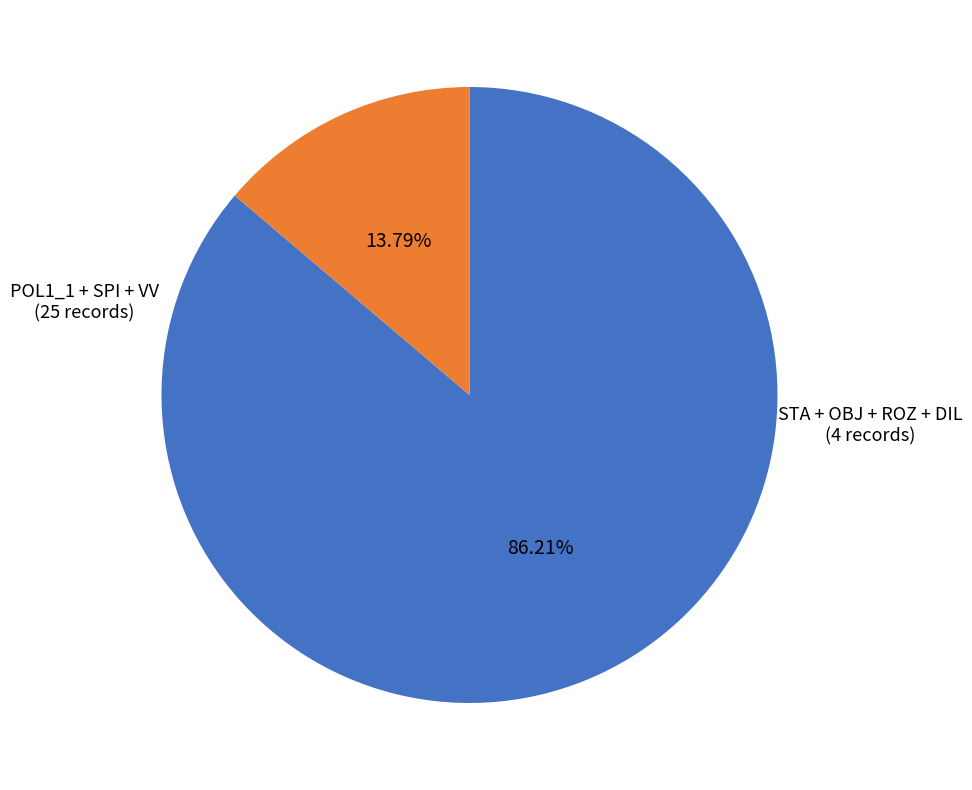

Does any single category account for the majority?

Yes